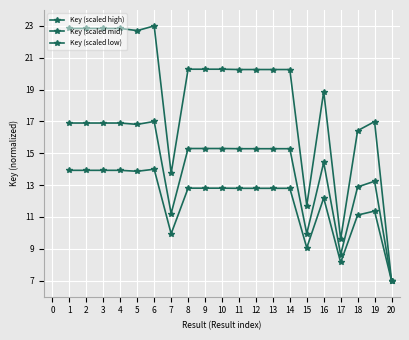

Count the number of categories in the chart.

20